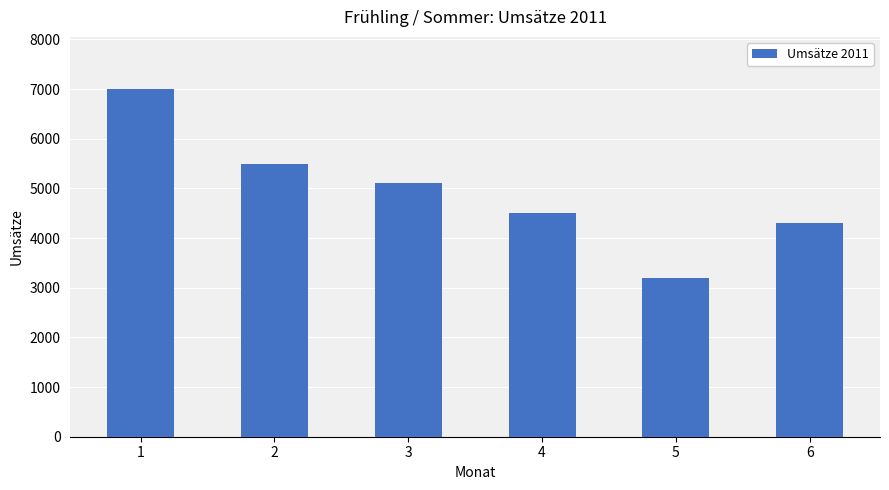

How many bars are there in total?

6